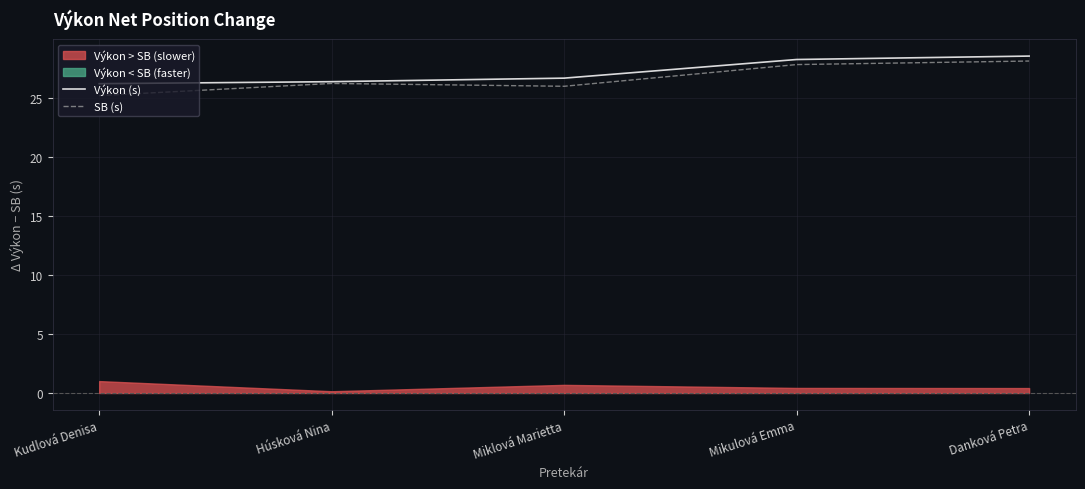

List the series in order of their overall mean, highest first.

Výkon (s), SB (s)